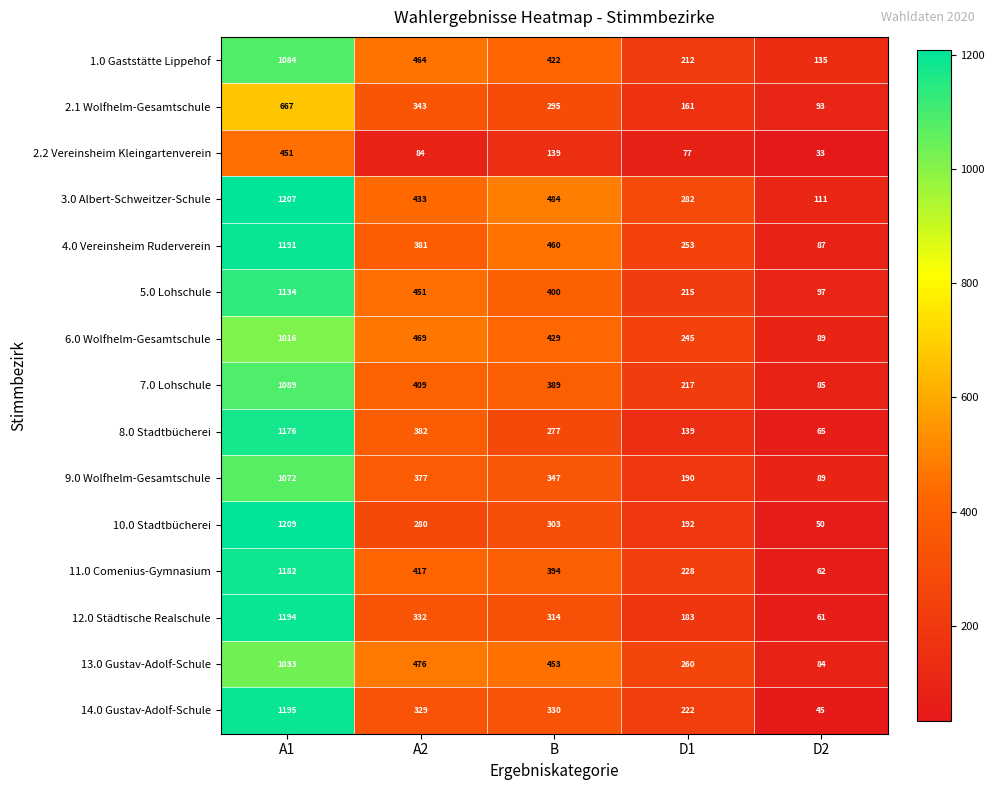

What is the sum of the 6.0 Wolfhelm-Gesamtschule values at B and D2?

518